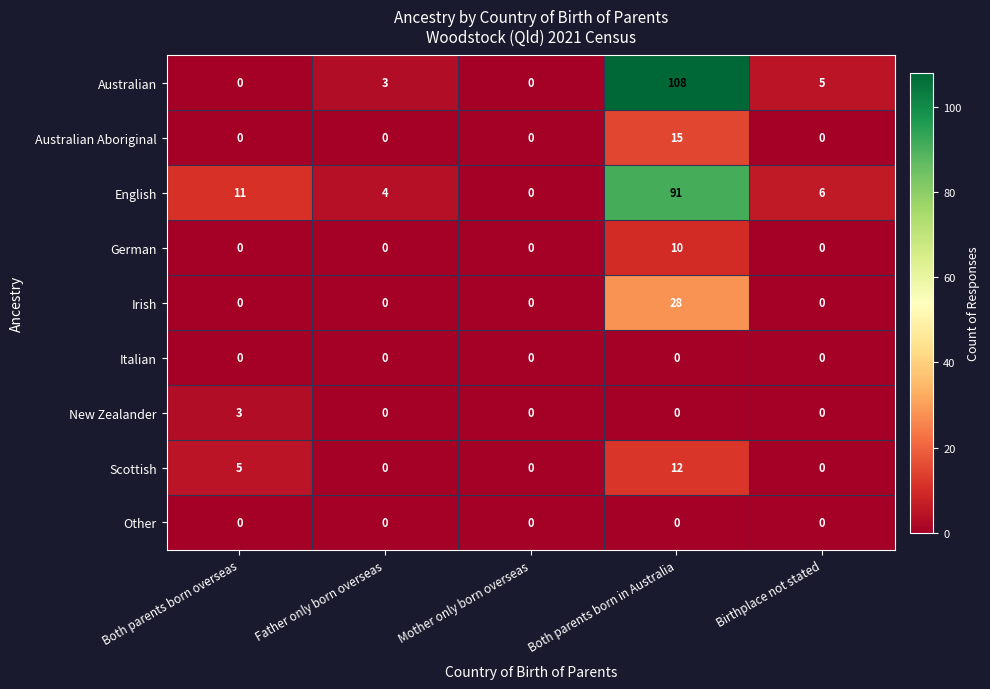

At which category is the sum across all series the highest?

Both parents born in Australia